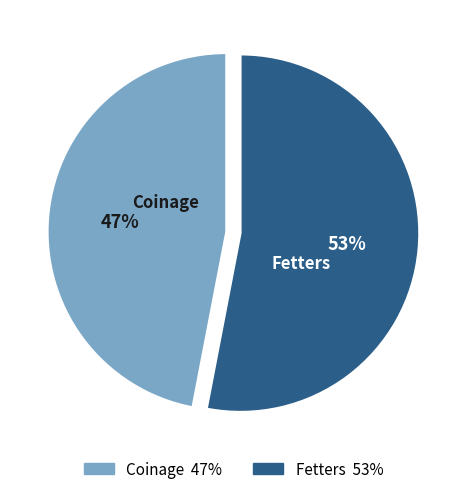

Which category has the smallest portion of the pie?

Coinage